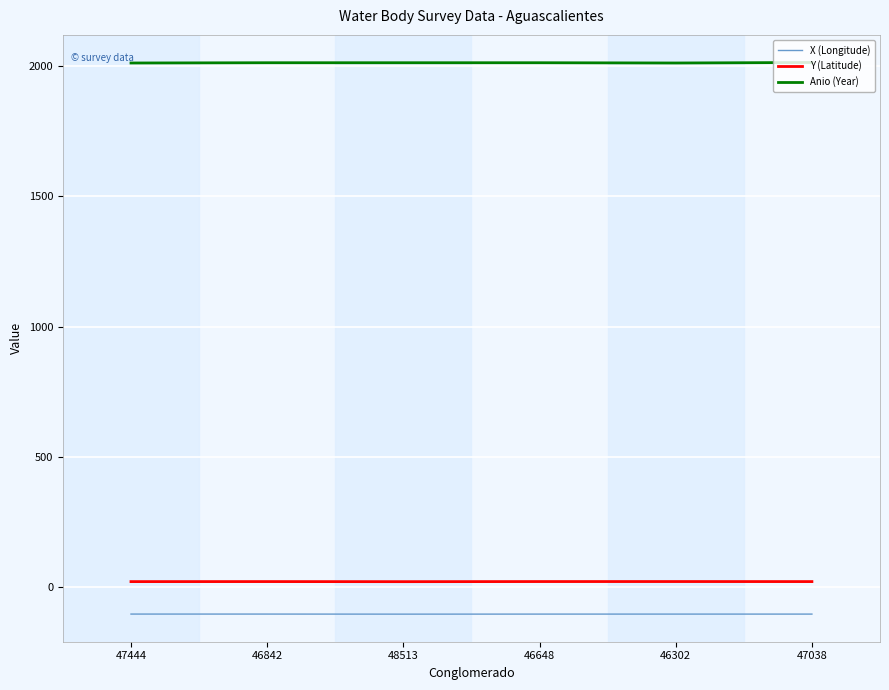

True or false: Anio (Year) has a value of 3251.9 at 46648.

False